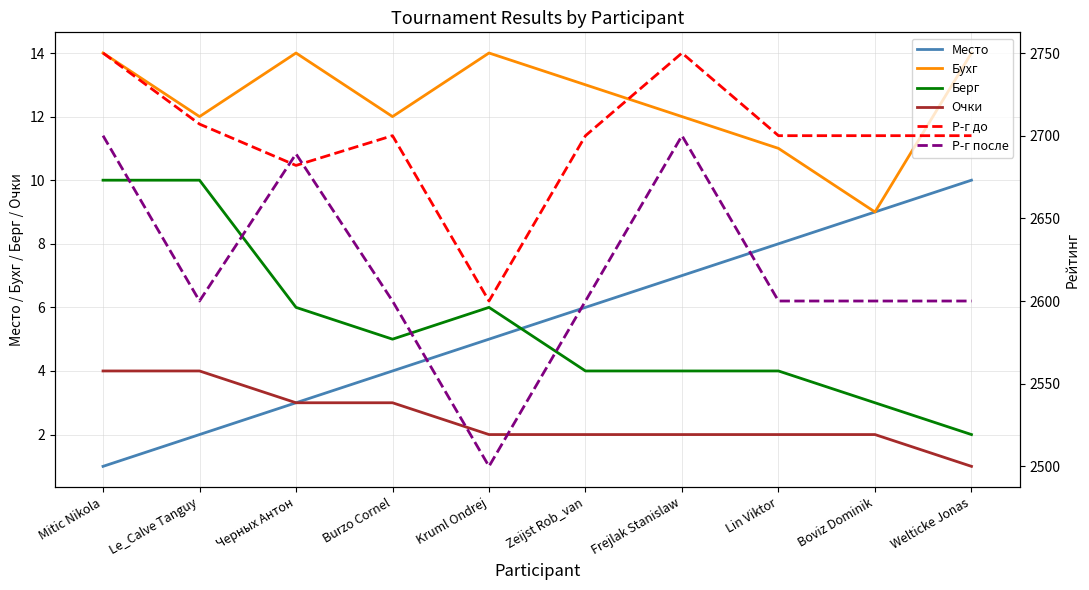

In Р-г после, how many points are higher than both neighbors (excluding endpoints)?

2